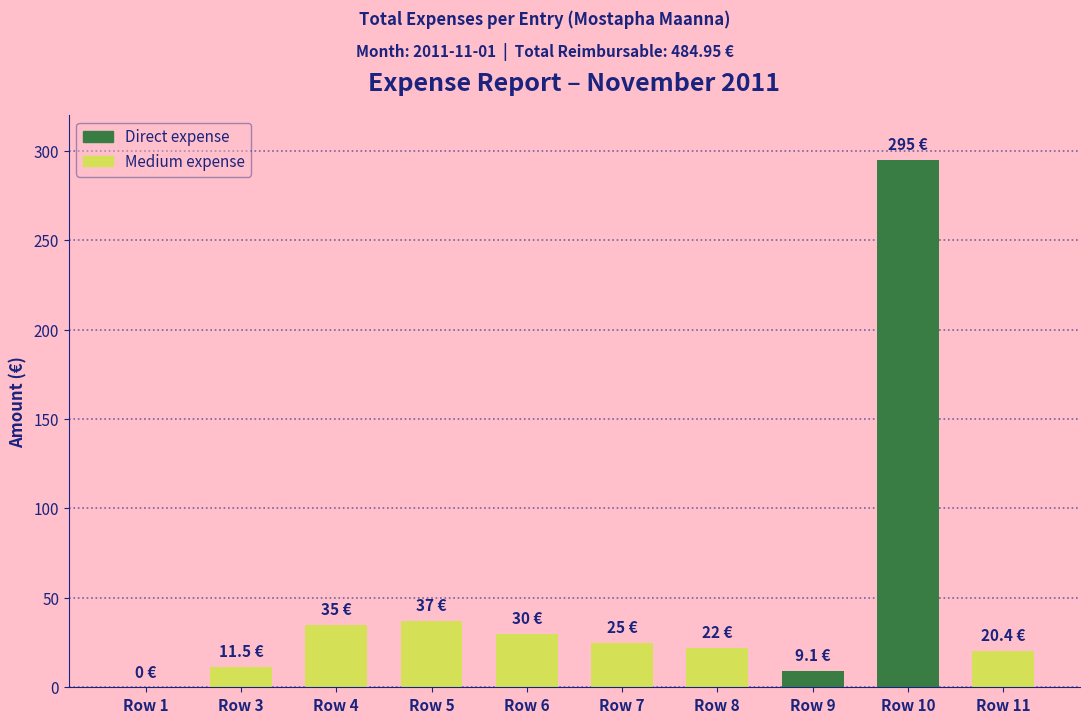

At which label is the value closest to 147?

Row 5